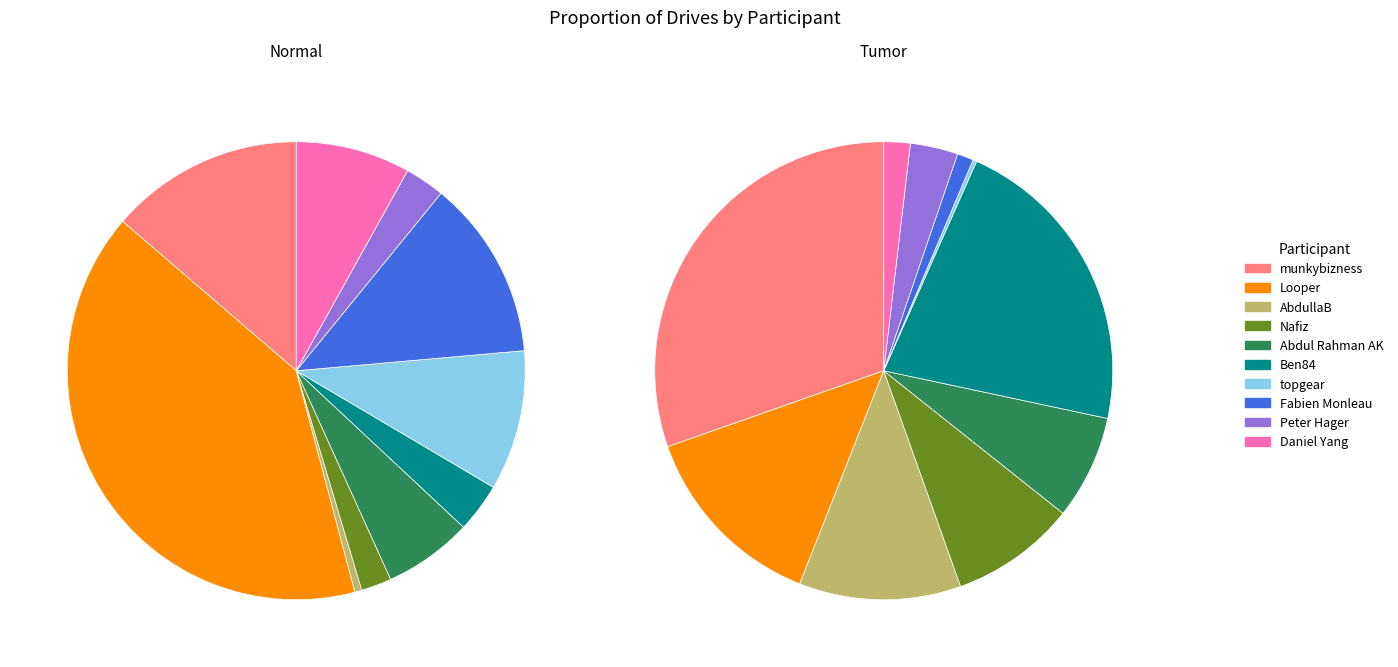

Does Abdul Rahman AK account for over 50% of the chart?

No